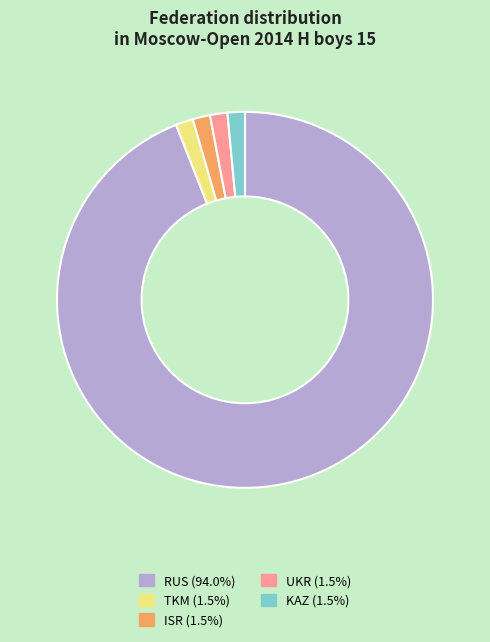

Does KAZ account for over 50% of the chart?

No